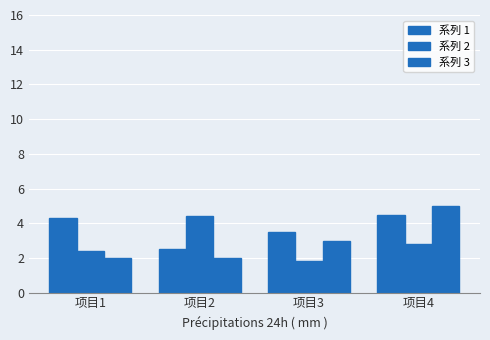

How many categories are shown in the chart?

4